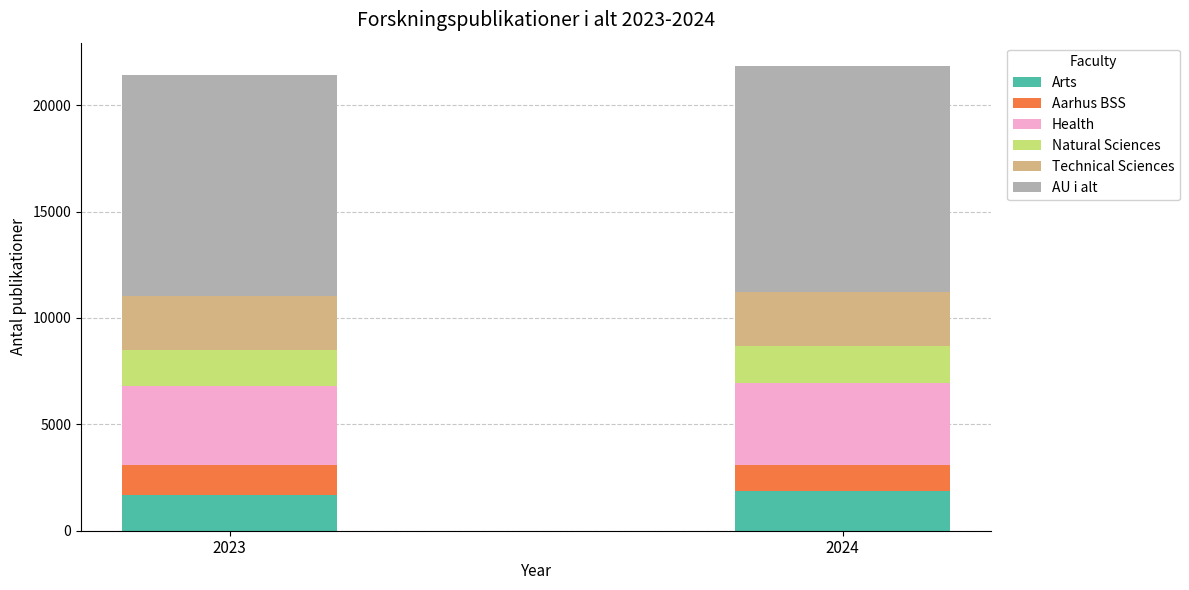

Does the chart contain any negative values?

No